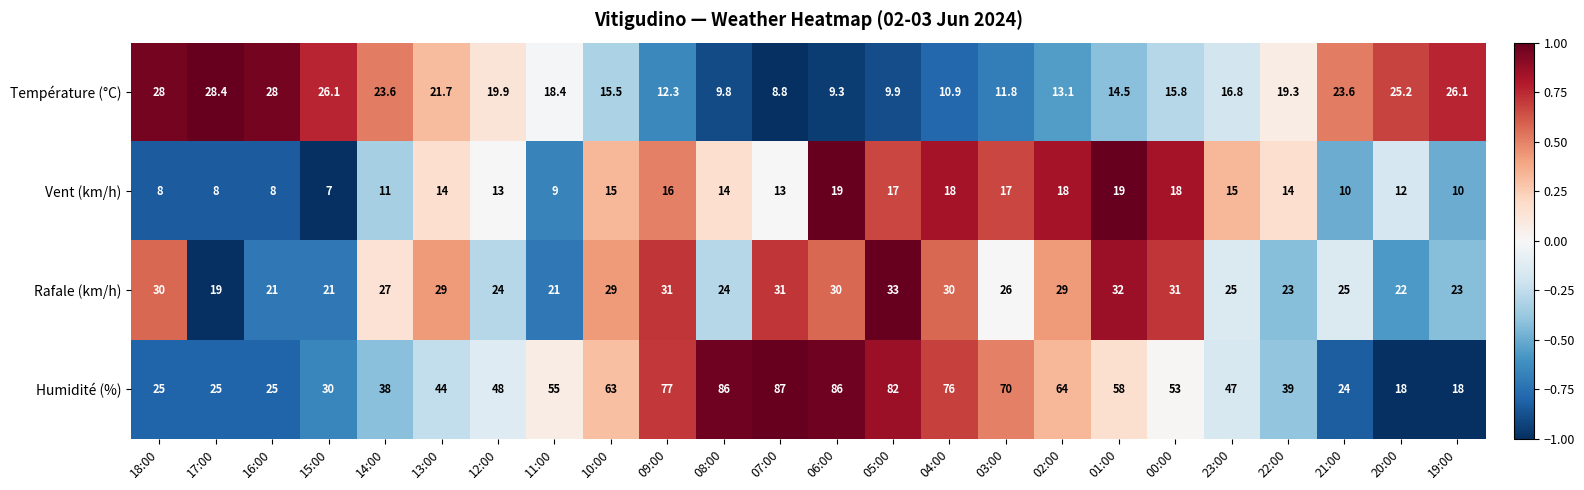

What is the sum of the Température (°C) values at 09:00 and 16:00?

40.3